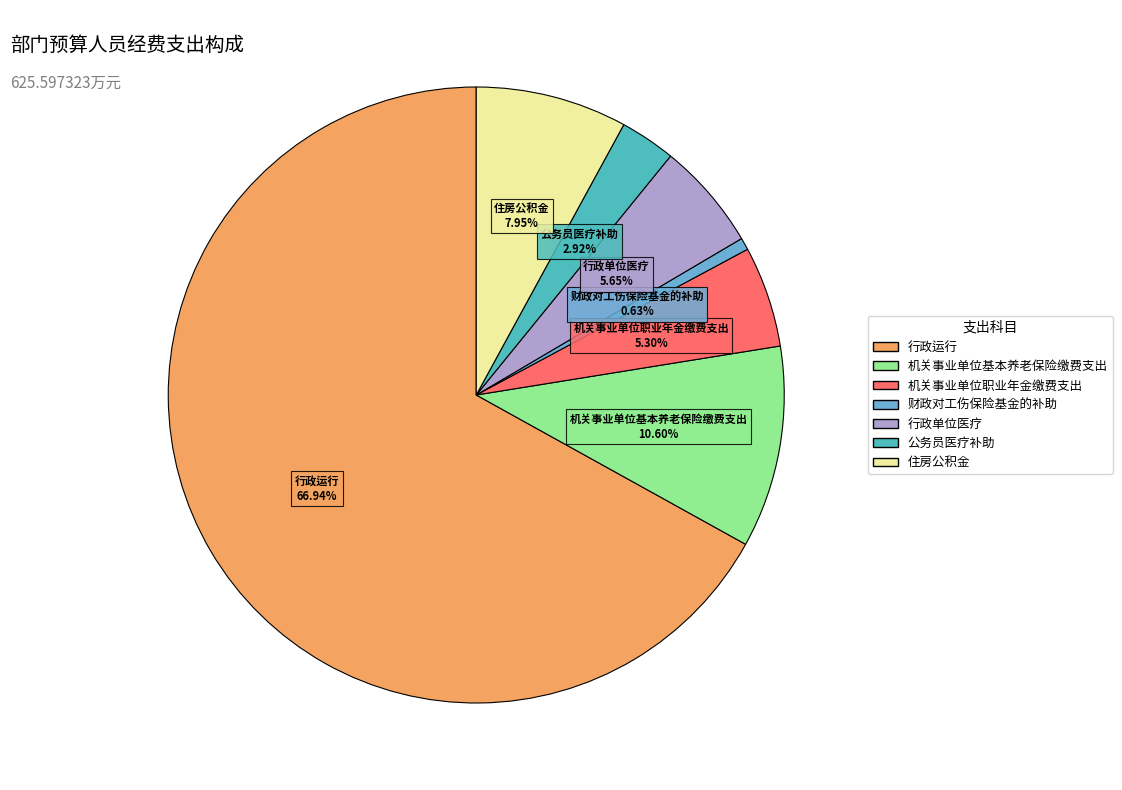

Does 财政对工伤保险基金的补助 represent more than half of the total?

No